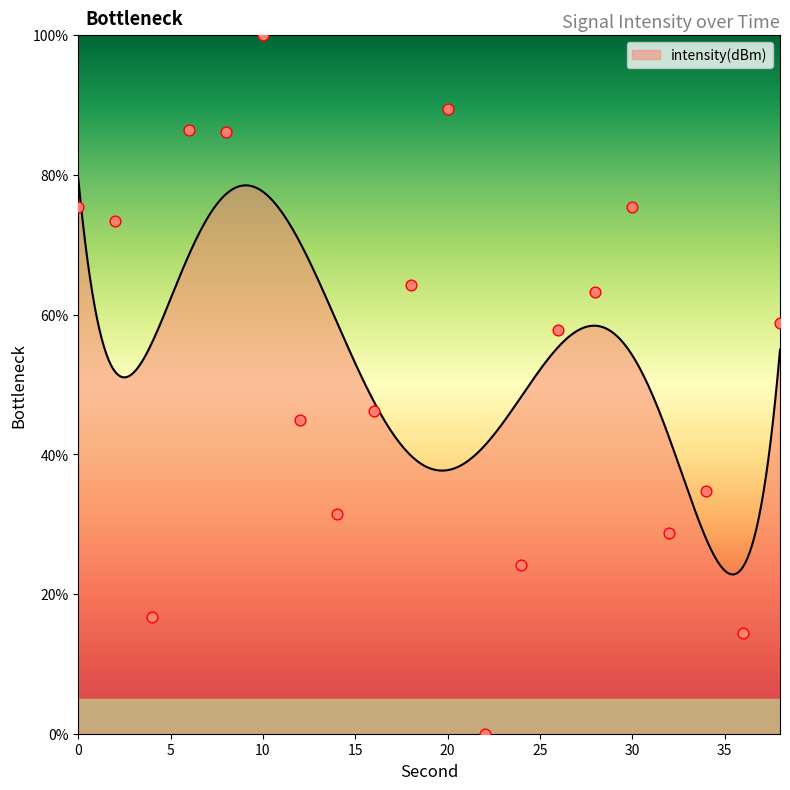

Approximately how many times larger is the value at 2 compared to 20?

0.8